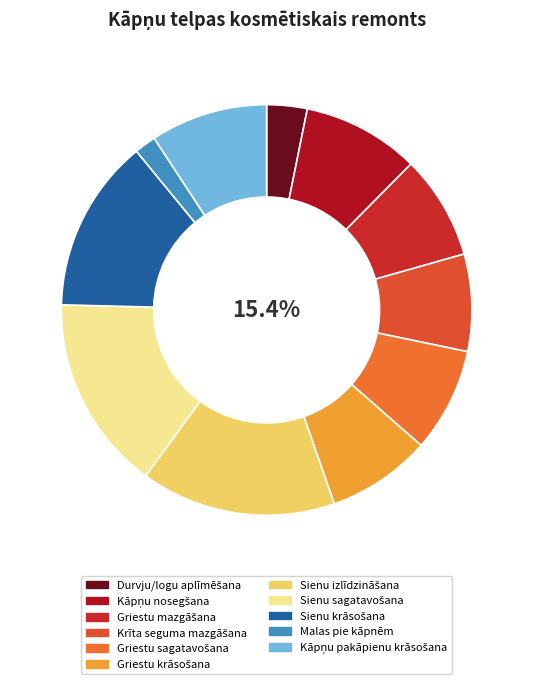

How many segments does this pie chart have?

11